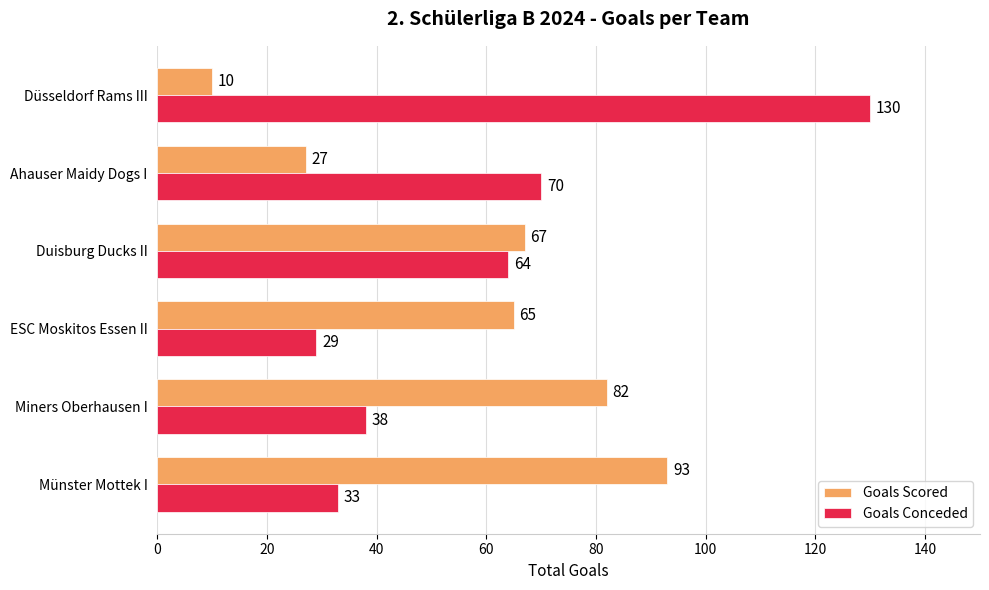

The Goals Conceded series shows 20 at Münster Mottek I. True or false?

False